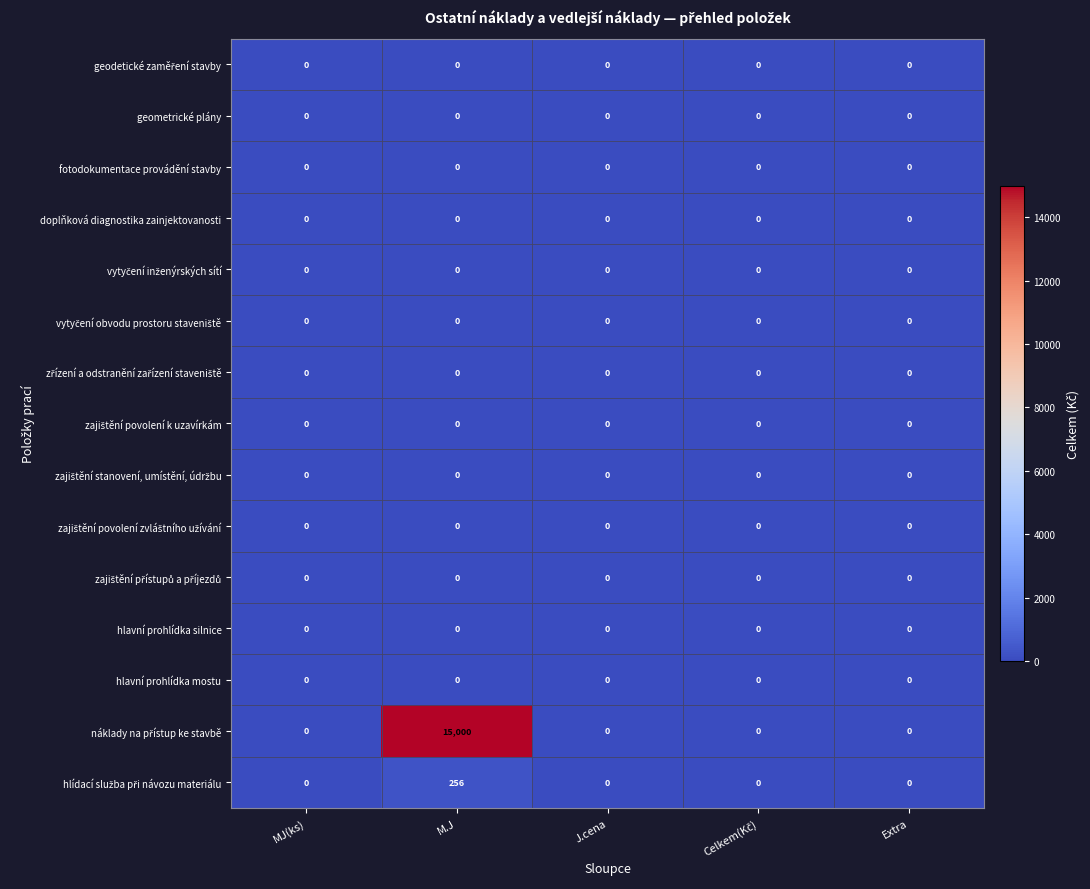

What is the total value across all series at M.J?

15256